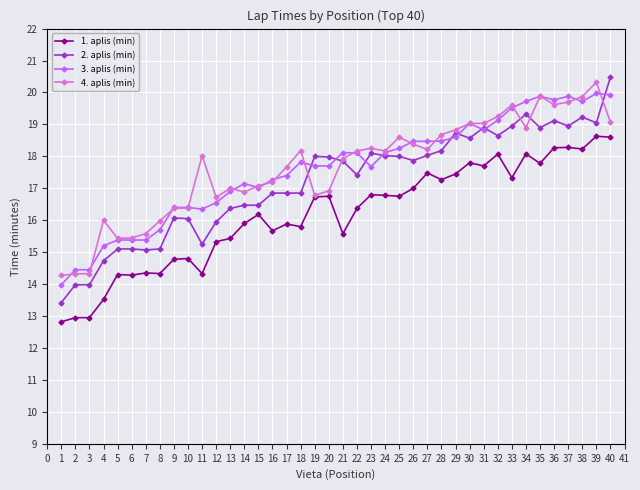

Which series has the widest spread of values?

2. aplis (min)